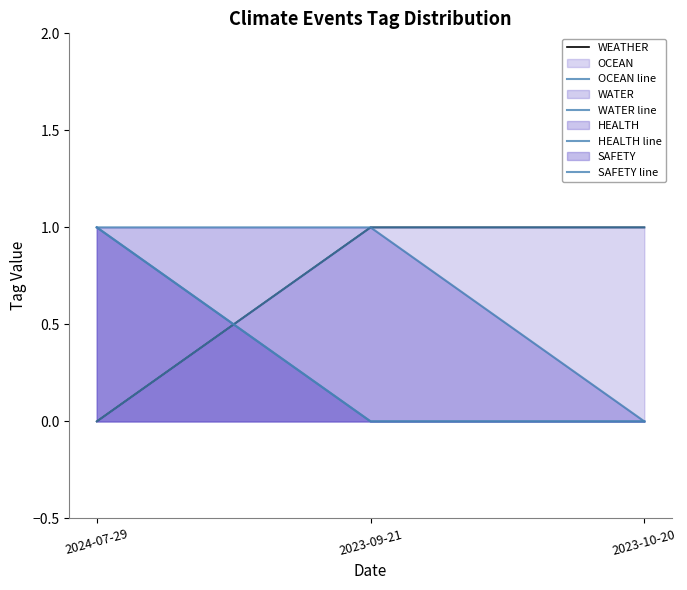

What is the approximate value of SAFETY line at 2024-07-29?

1